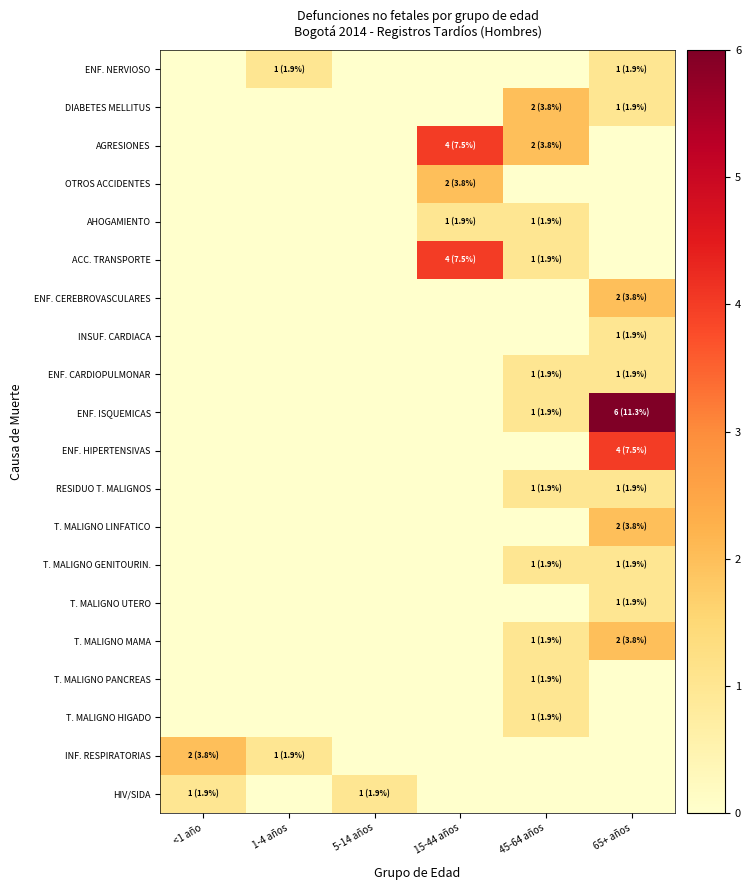

Count the number of categories in the chart.

6